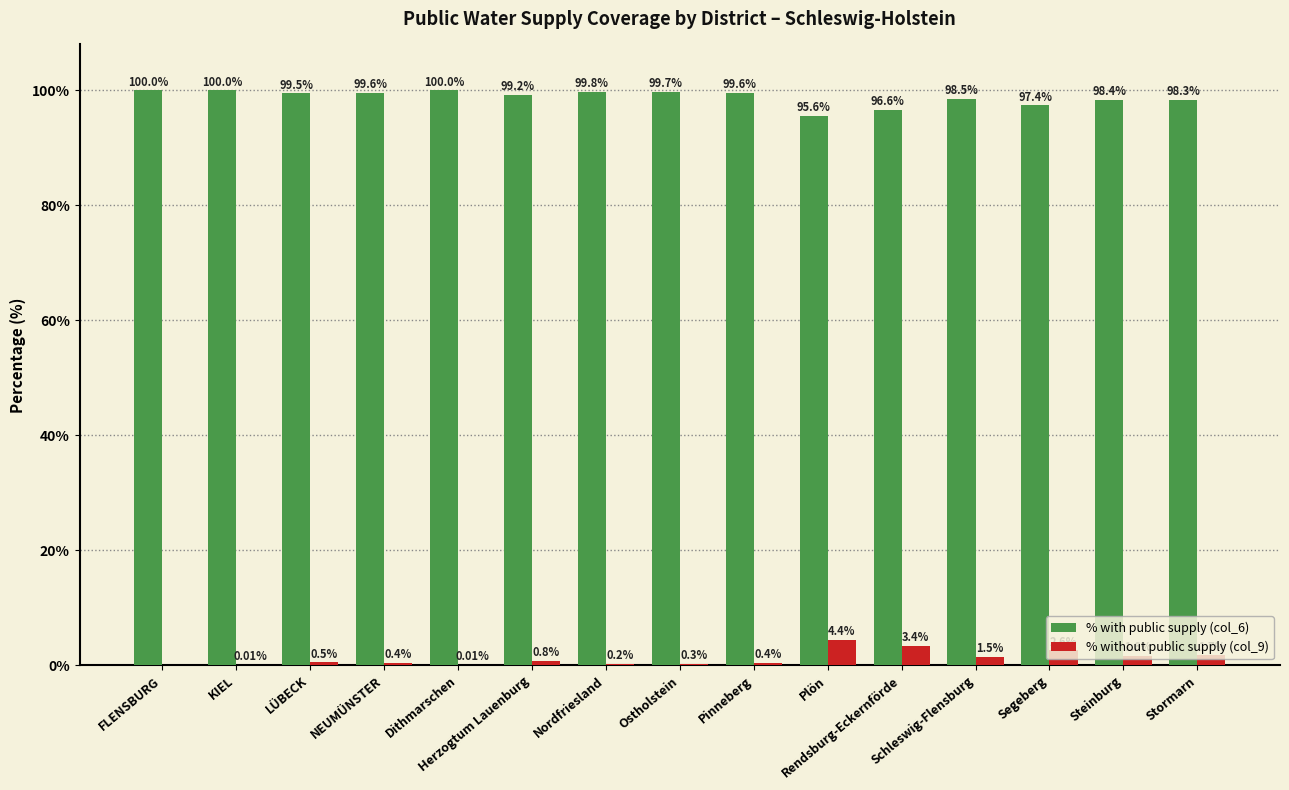

Which series has the largest total across all categories?

% with public supply (col_6)